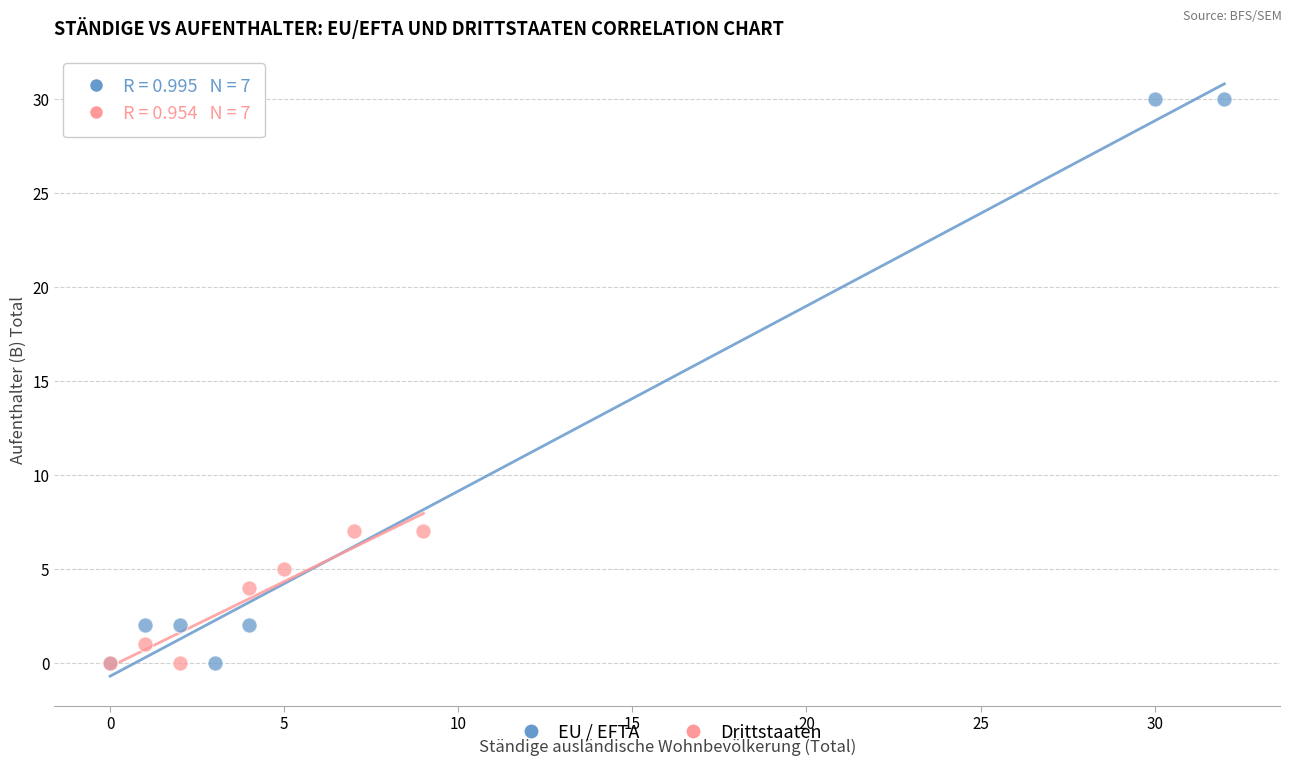

Which series has the largest Y range (max minus min)?

EU / EFTA